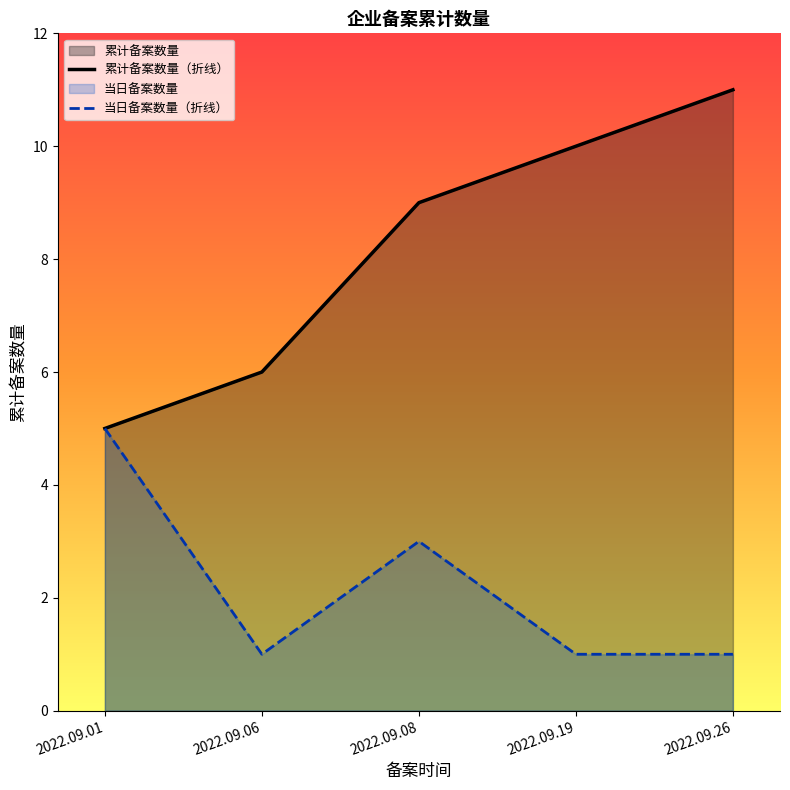

What is the smallest value displayed?

1